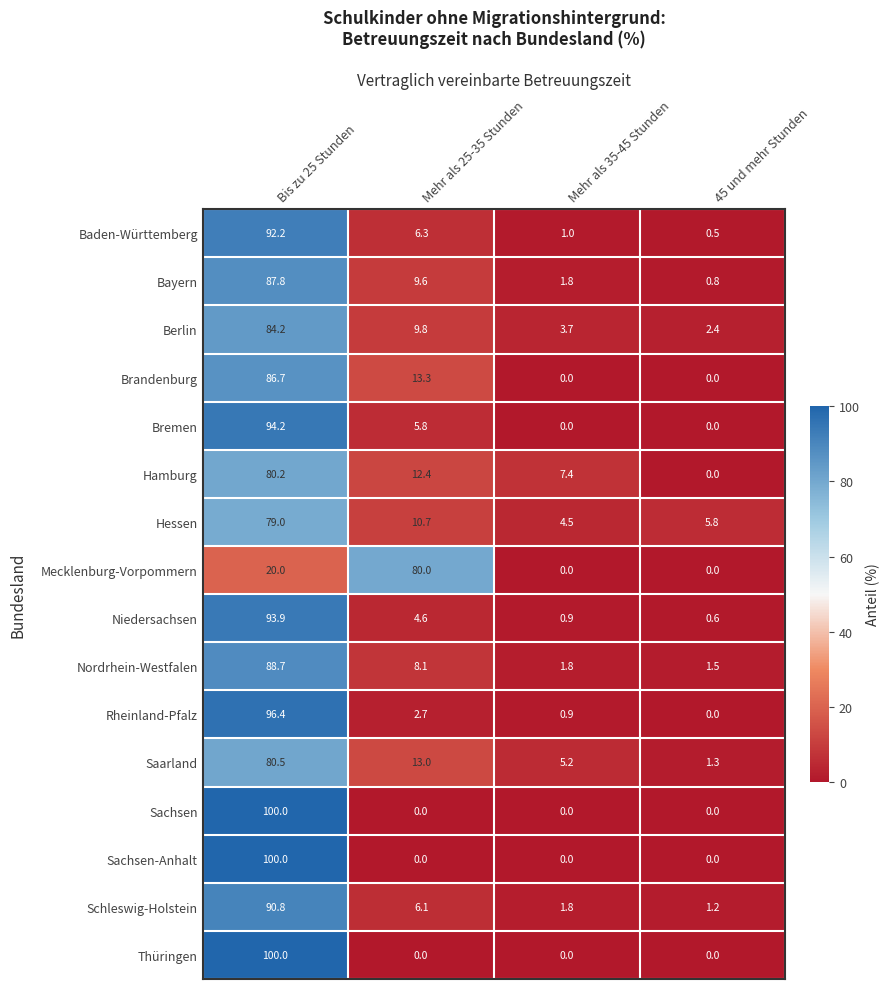

Between Mehr als 25-35 Stunden and Mehr als 35-45 Stunden, which series saw the biggest shift?

Mecklenburg-Vorpommern